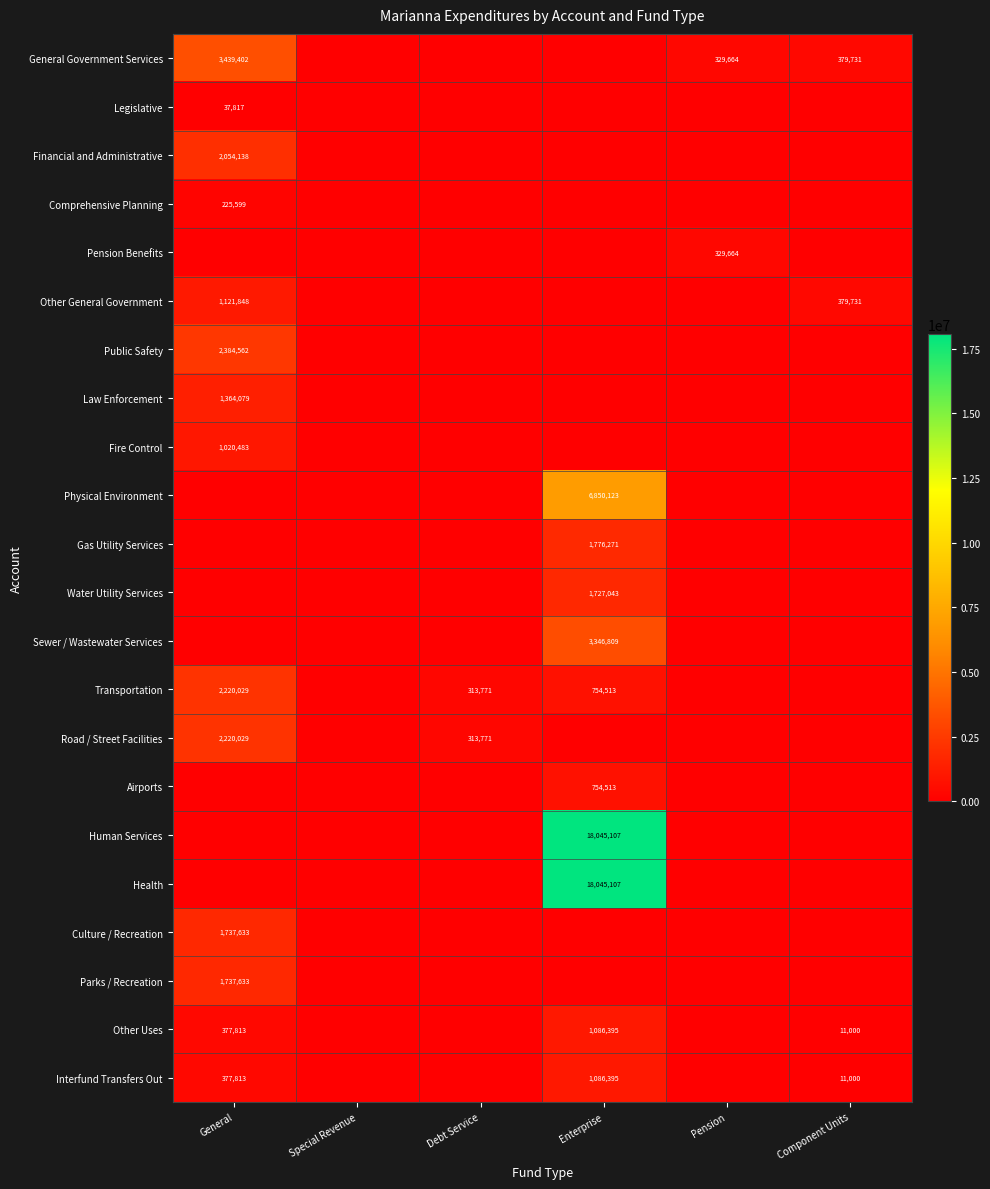

The Fire Control series shows 310662 at Enterprise. True or false?

False